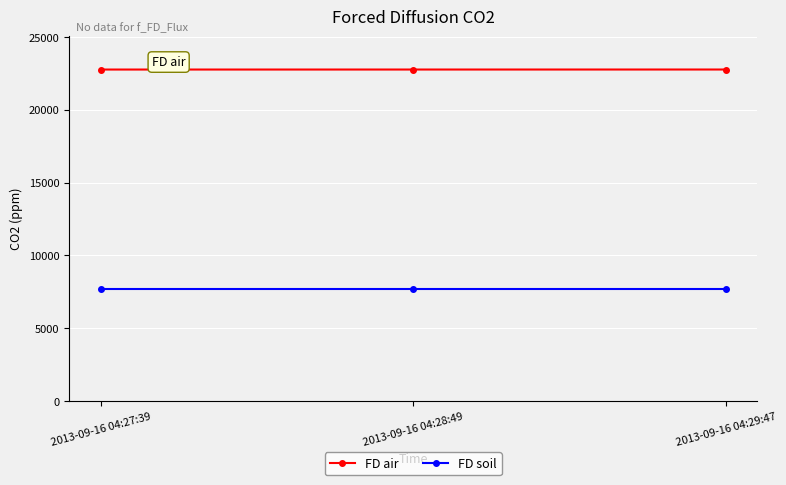

What is the spread (max minus min) of values at 2013-09-16 04:29:47?

15095